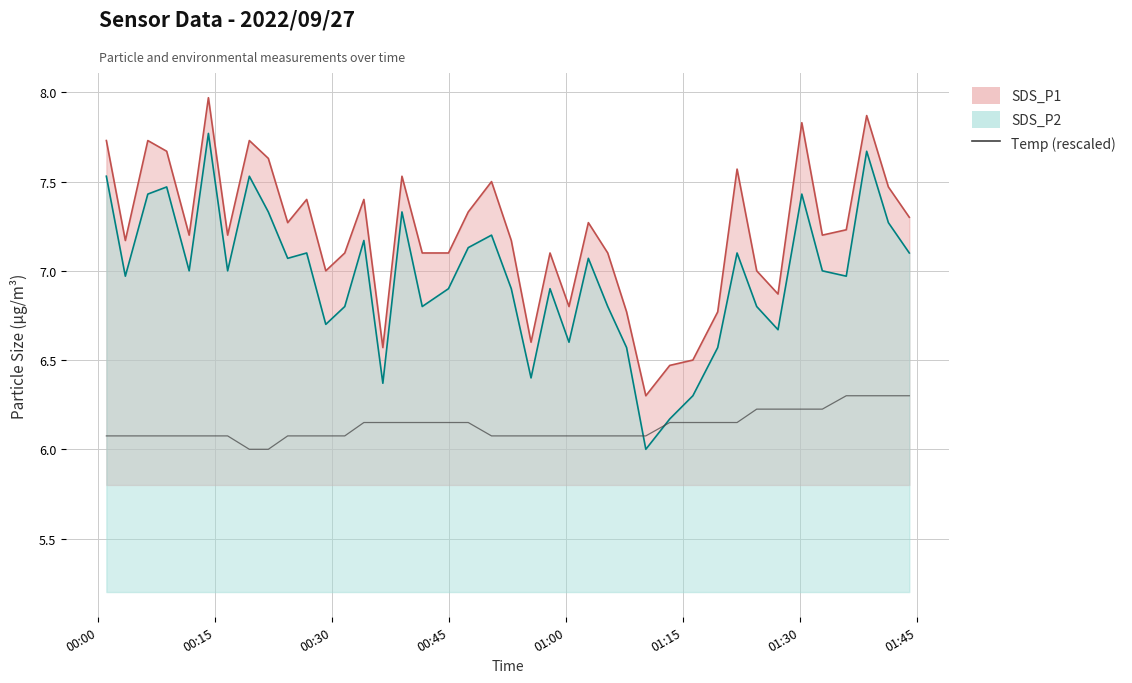

How many lines are shown in the chart?

3